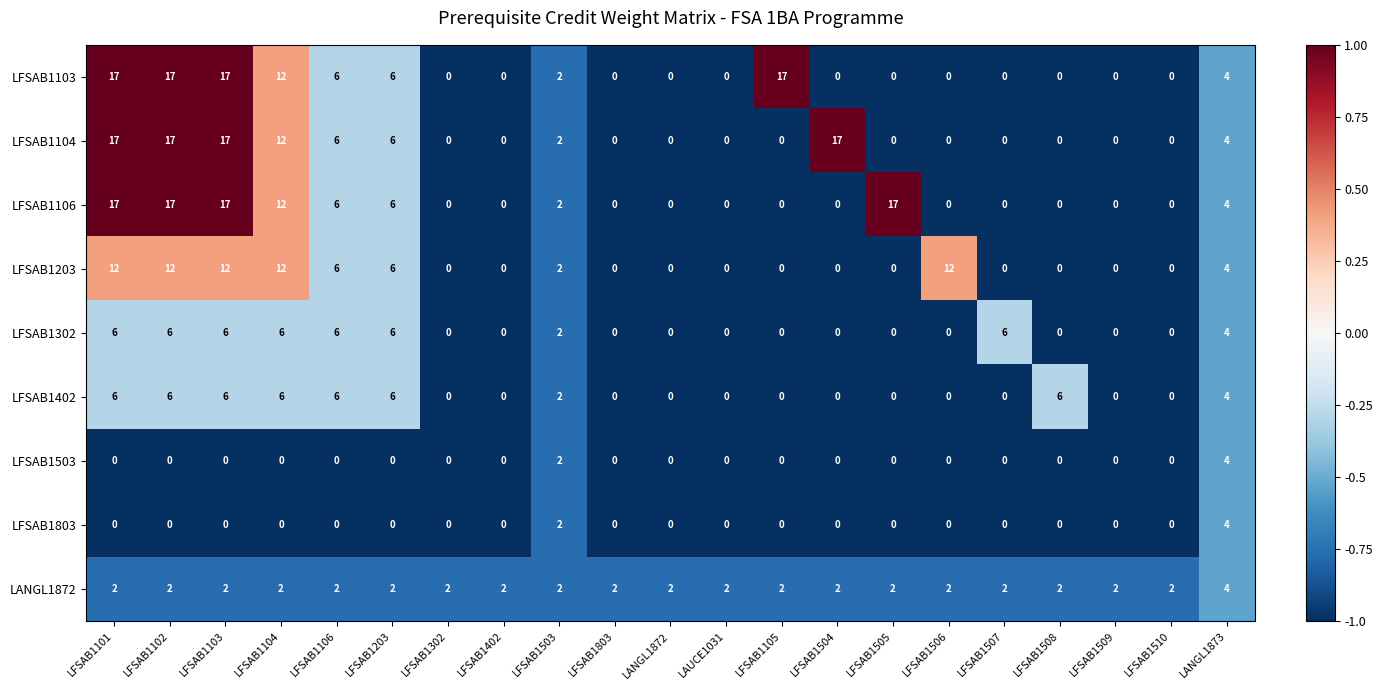

At which label is LFSAB1803 closest to 2?

LFSAB1503